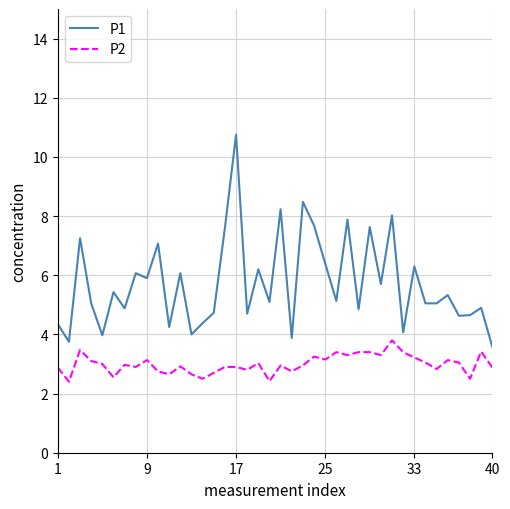

List the series in order of their peak value, lowest first.

P2, P1